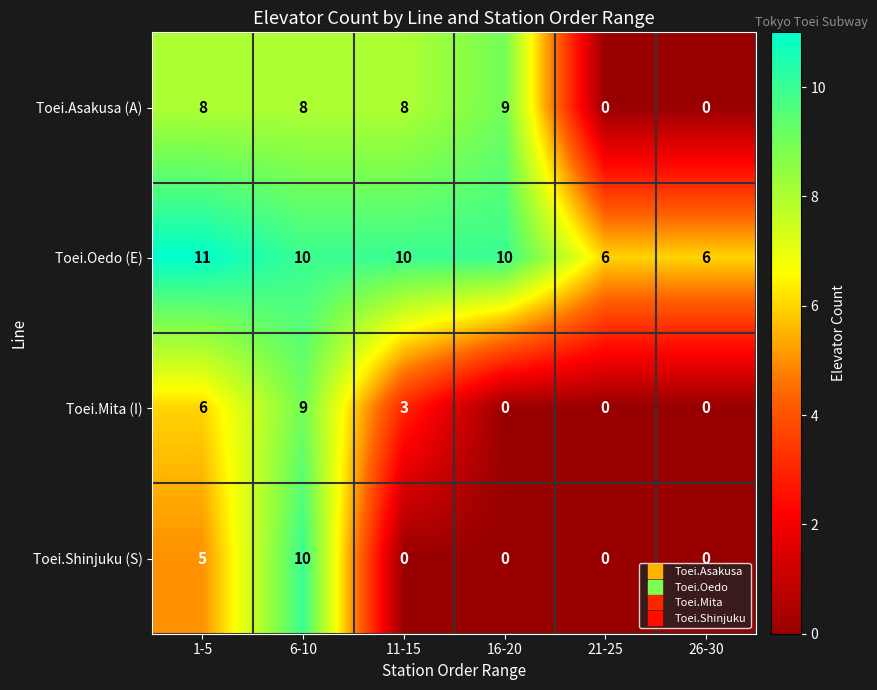

What is the difference between the maximum and minimum values in the Toei.Asakusa (A) series?

9